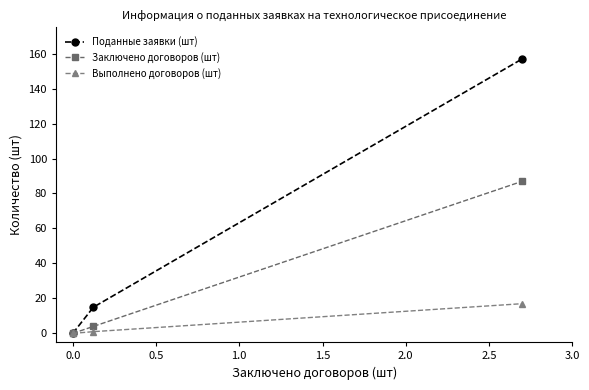

How many data points in Выполнено договоров (шт) are less than 1?

1